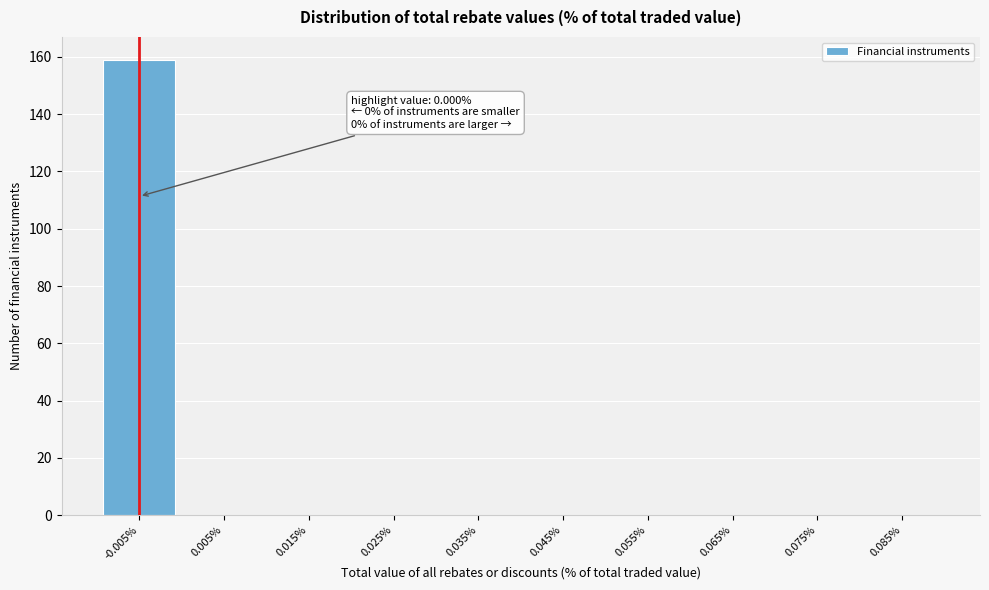

Reading right to left, transcribe all the data shown in this chart.

0.085%=0	0.075%=0	0.065%=0	0.055%=0	0.045%=0	0.035%=0	0.025%=0	0.015%=0	0.005%=0	-0.005%=159